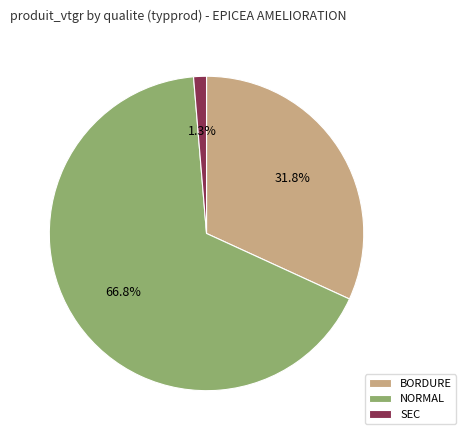

Rank the categories by value from lowest to highest.

SEC, BORDURE, NORMAL